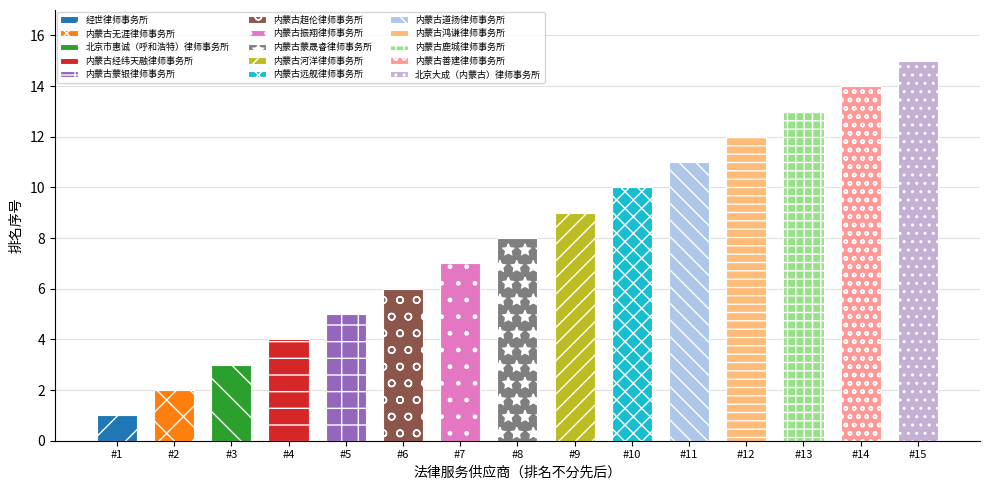

Which has a higher value, 内蒙古鹿城律师事务所 or 内蒙古无涯律师事务所?

内蒙古鹿城律师事务所